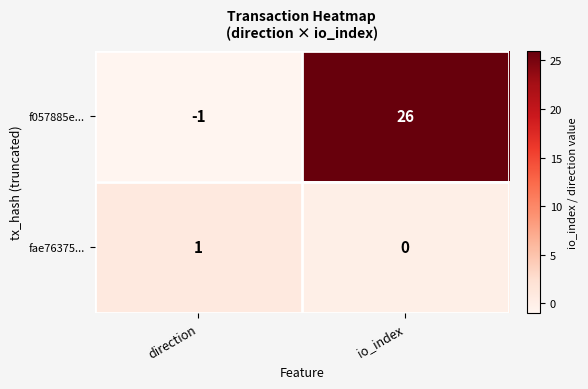

List the series in order of their peak value, highest first.

f057885e..., fae76375...